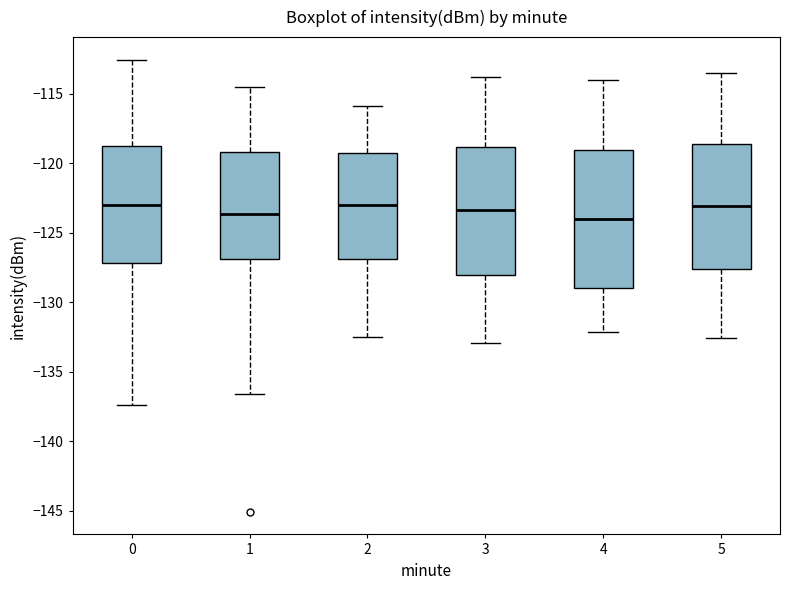

Reading left to right, read every box against the y-axis: the position of its median line, the range the box covers, and the ends of its whiskers. The values are not printed on the chart, so give them approximately, as read against the axis.

0: median -123.0, box -127.0 to -118.5, whiskers -137.5 to -112.5
1: median -123.5, box -127.0 to -119.0, whiskers -136.5 to -114.5
2: median -123.0, box -127.0 to -119.0, whiskers -132.5 to -116.0
3: median -123.5, box -128.0 to -119.0, whiskers -133.0 to -114.0
4: median -124.0, box -129.0 to -119.0, whiskers -132.0 to -114.0
5: median -123.0, box -127.5 to -118.5, whiskers -132.5 to -113.5